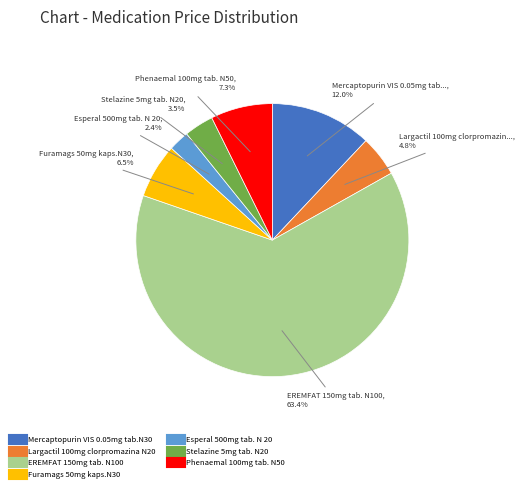

What is the ratio of the value at Largactil 100mg clorpromazina N20 to the value at Mercaptopurin VIS 0.05mg tab.N30?

0.4